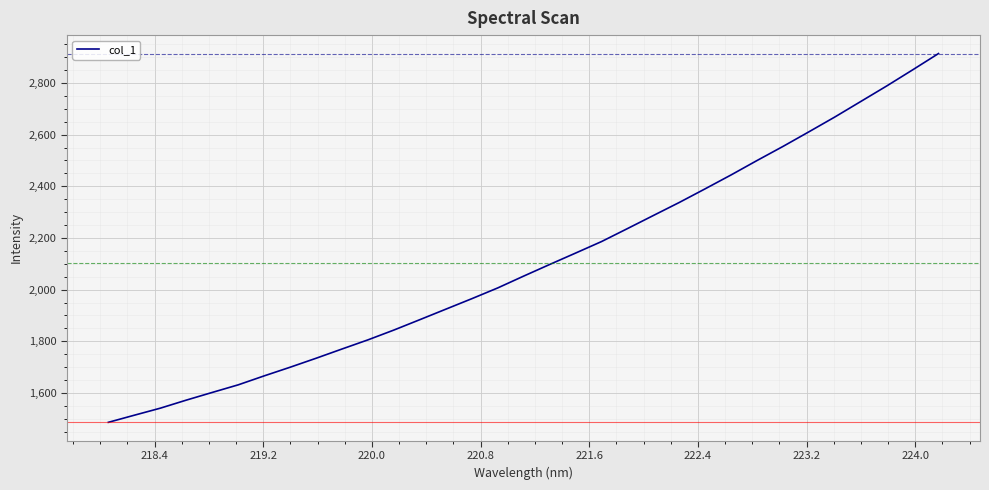

Reading right to left, transcribe all the data shown in this chart.

2913.7	2850.5	2788.2	2728.1	2668.2	2610.8	2554.3	2499.8	2444.1	2390.3	2337.4	2286.9	2236.2	2185.9	2141.4	2097.2	2052.3	2006.5	1964.8	1924.3	1883.7	1843.5	1805.5	1770.1	1734.2	1699.5	1666.0	1631.3	1601.9	1572.1	1540.9	1513.7	1486.2